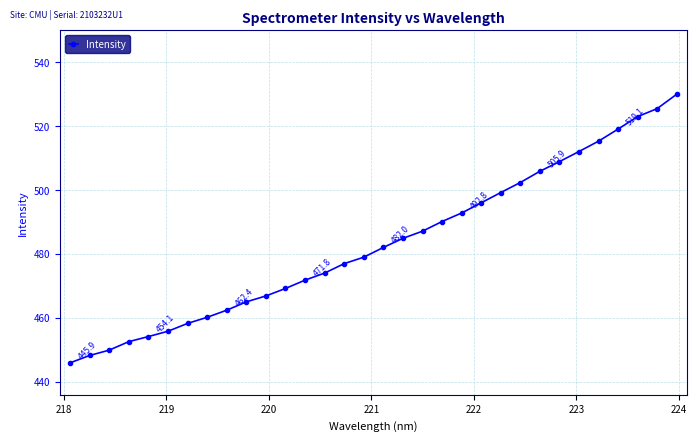

How many values are below 482?

16